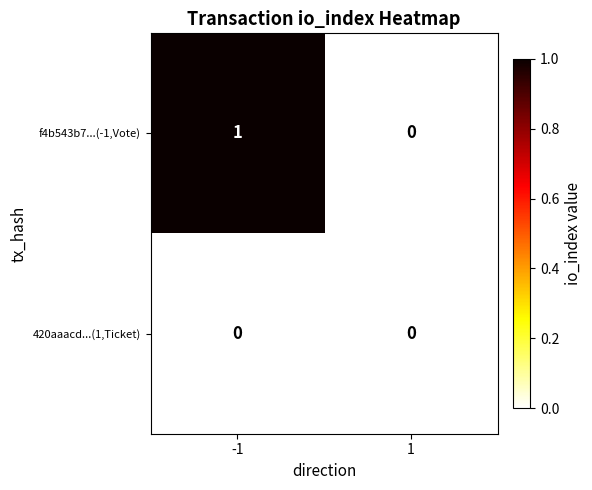

Count the number of data series in this chart.

2